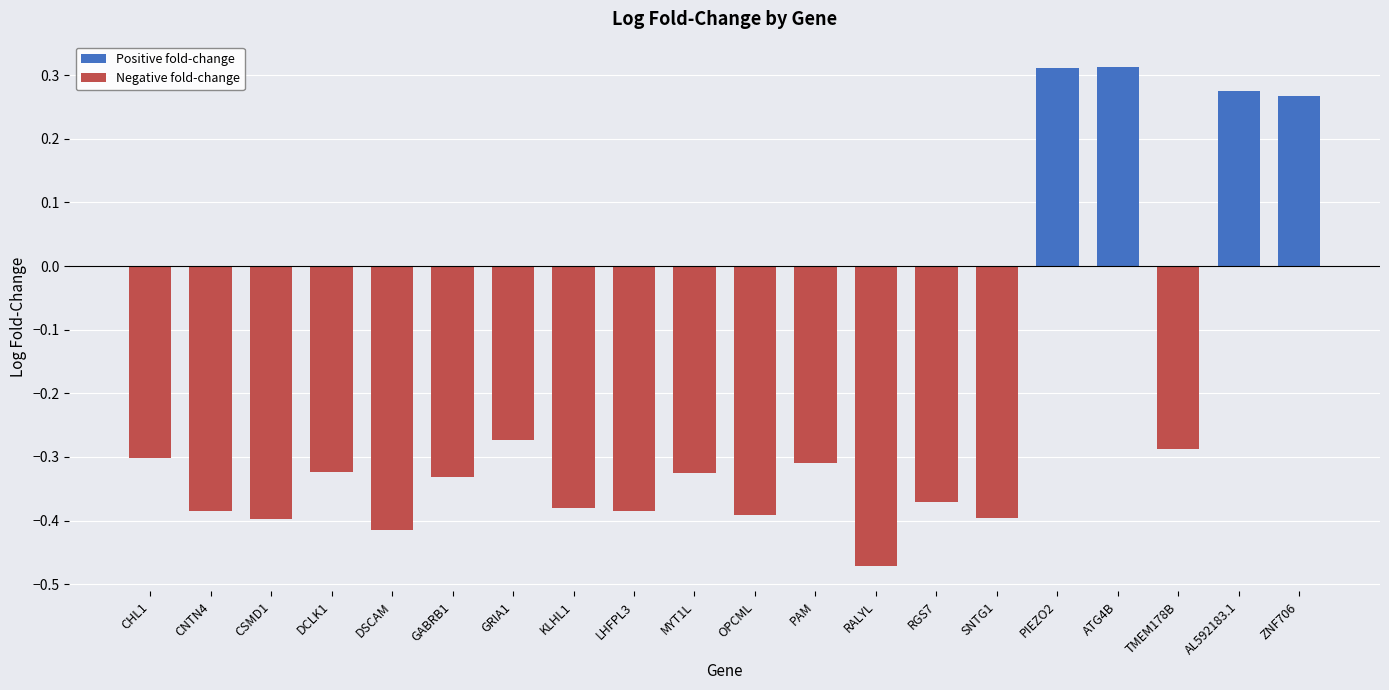

What is the difference between the maximum and minimum values?

0.8